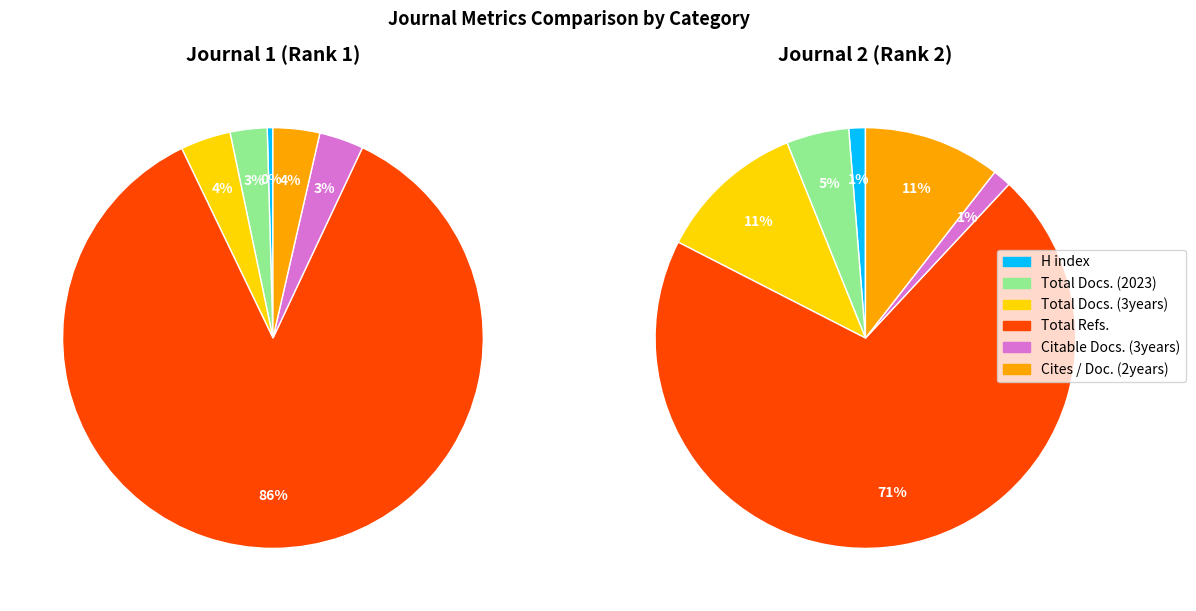

What percentage do 1 and 4 together represent?

6.3%